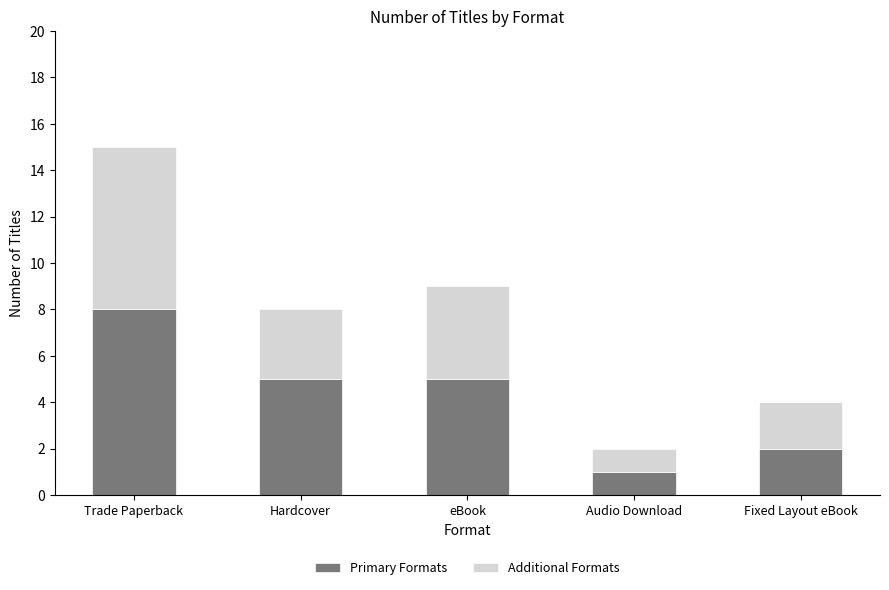

At which category is the sum across all series the highest?

Trade Paperback